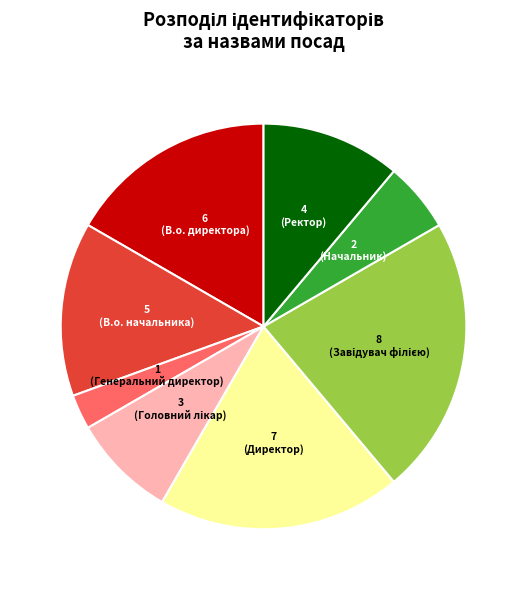

Is there a majority slice in this chart?

No